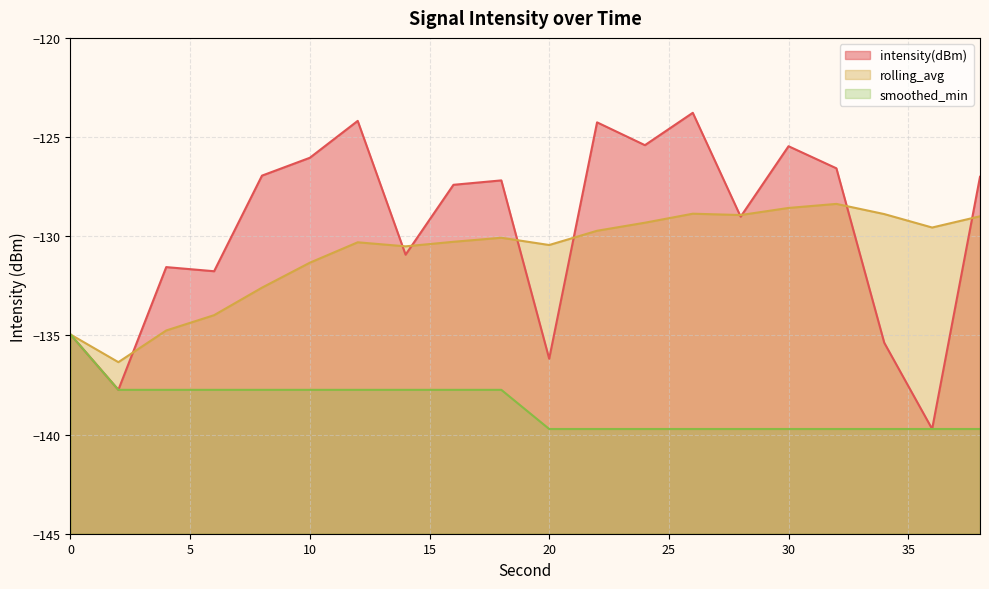

What is the maximum value for rolling_avg?

-128.4